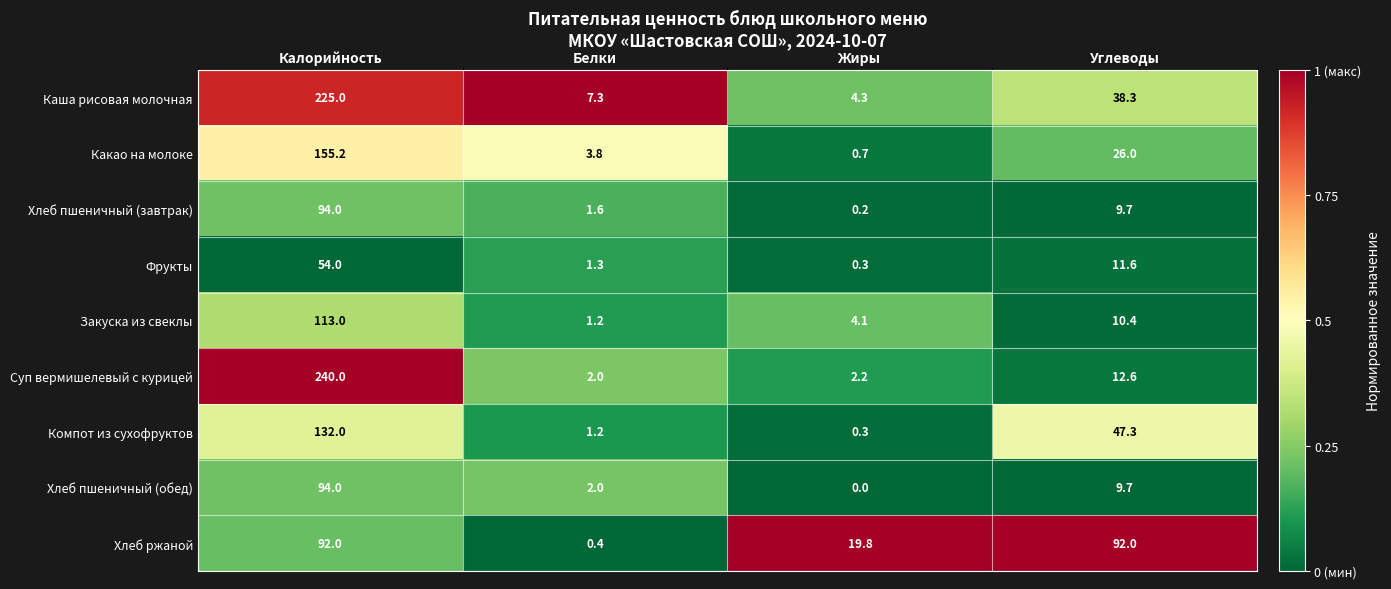

What is the average value of the Хлеб пшеничный (завтрак) series?

26.4